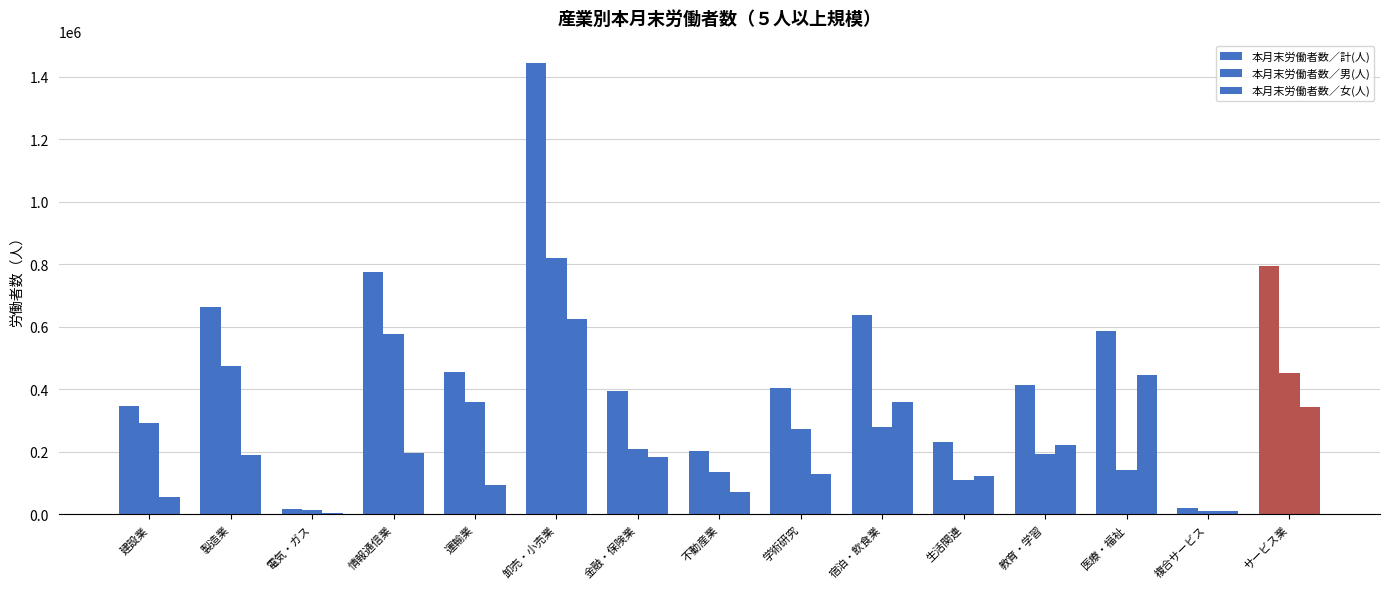

How many groups of bars are there?

15